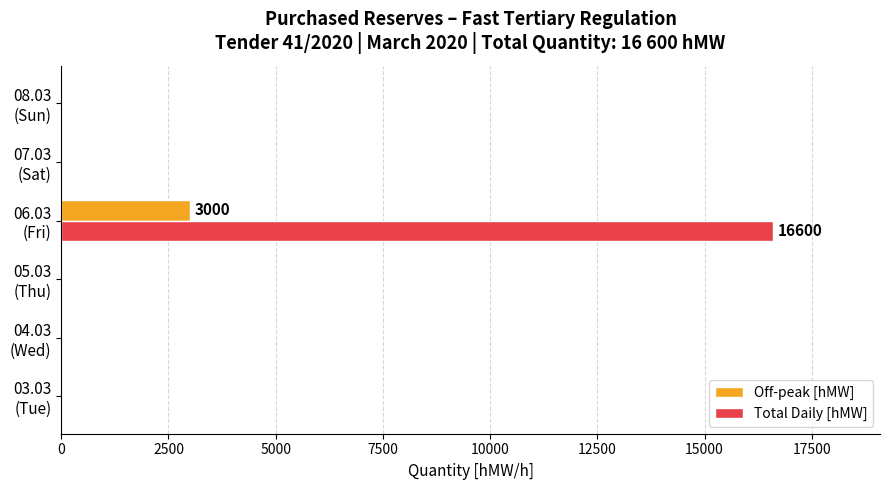

What is the greatest value displayed?

16600